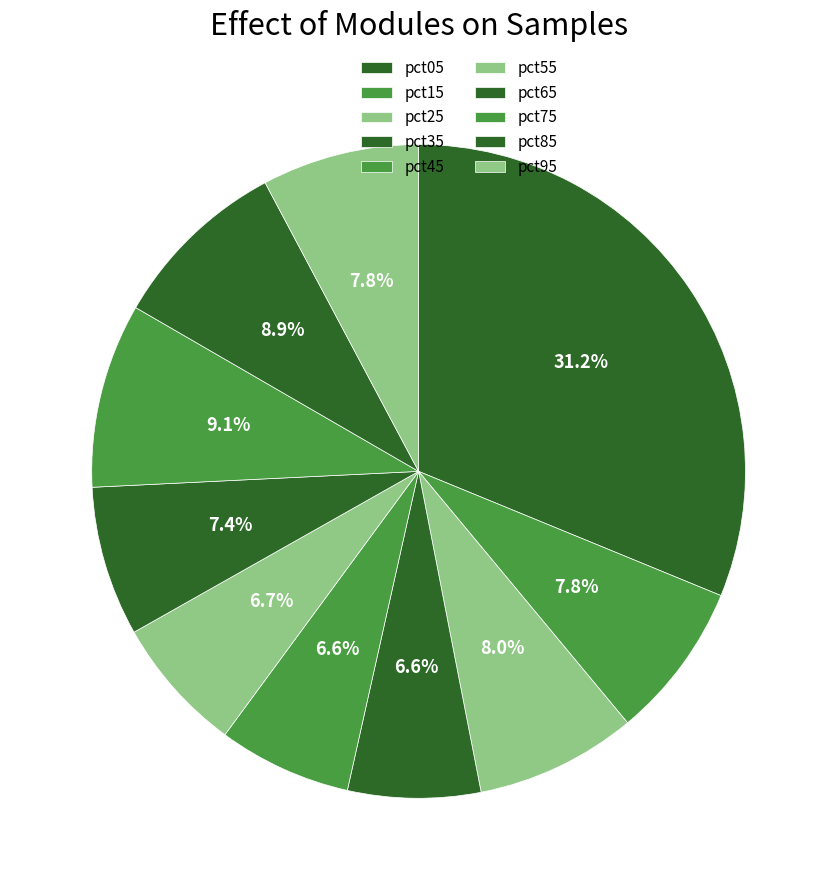

Between pct55 and pct65, which is larger?

pct65